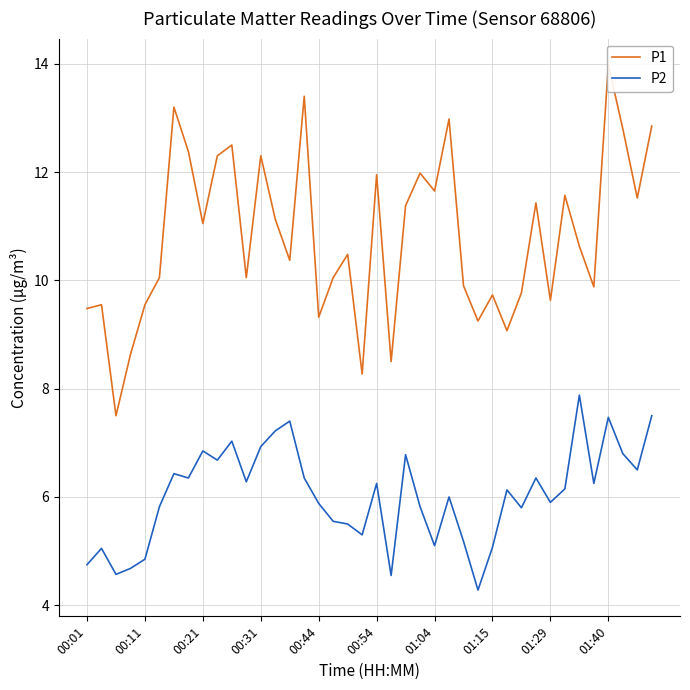

The P2 series shows 6.9 at 00:31. True or false?

True